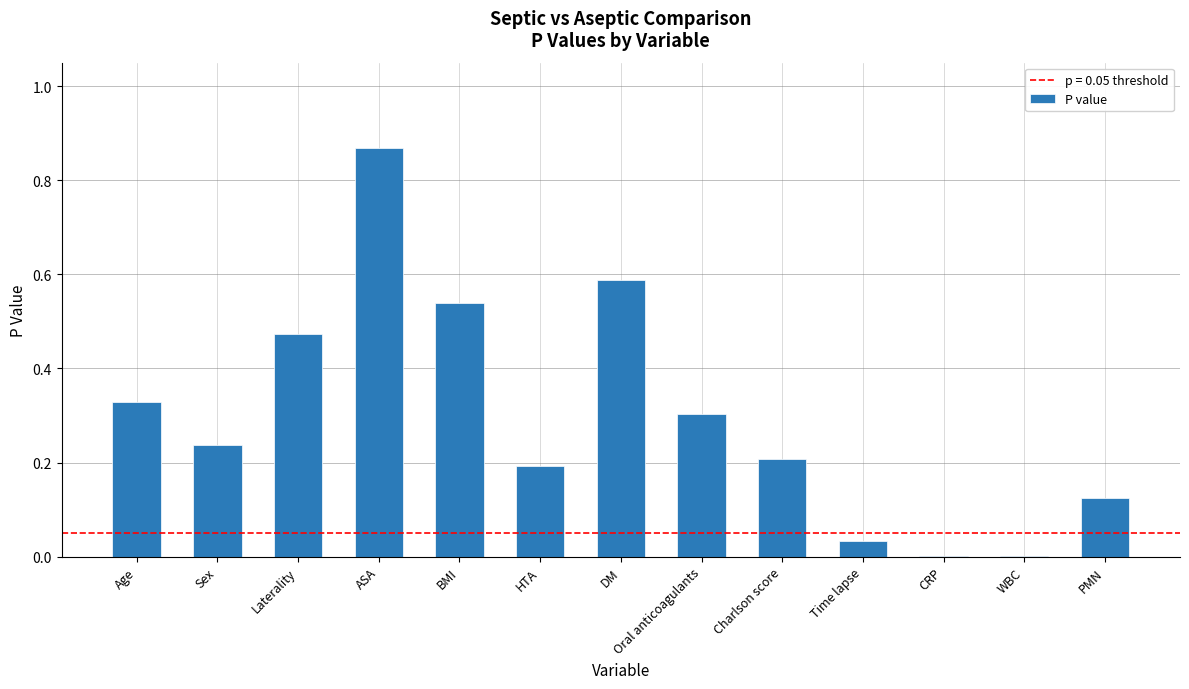

Between Charlson score and BMI, which is larger?

BMI